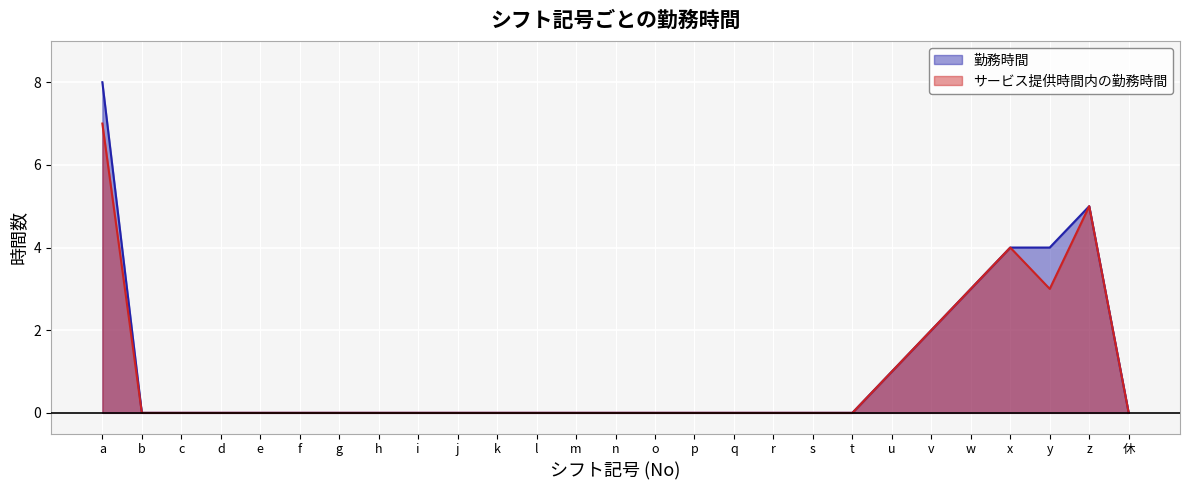

At which label does サービス提供時間内の勤務時間 reach its peak?

a